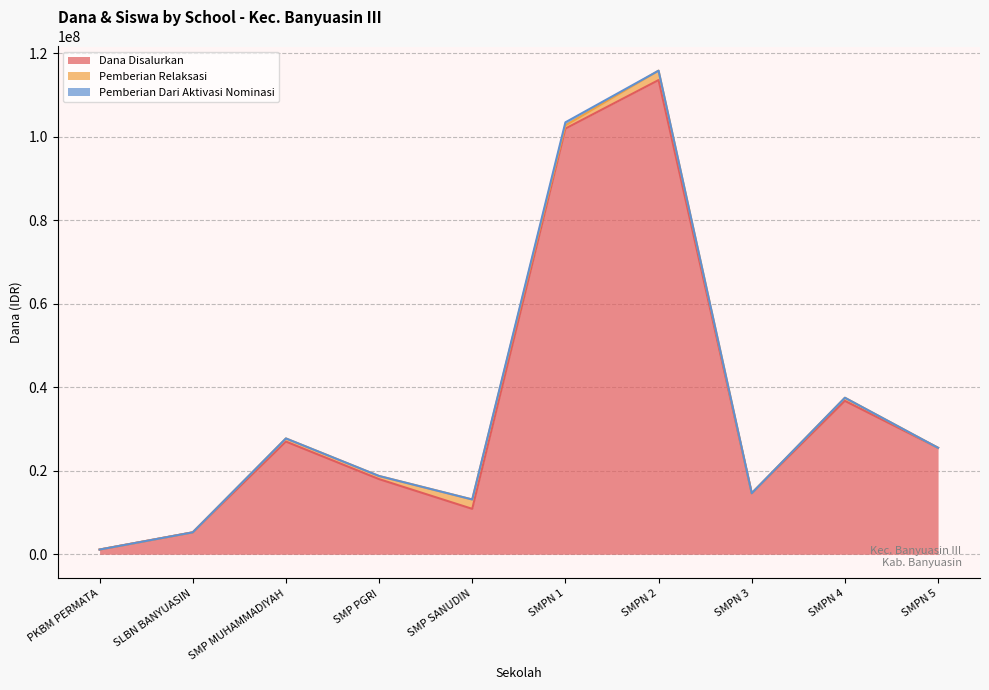

Reading left to right, transcribe all the data shown in this chart.

Dana Disalurkan: 1125000	5250000	27000000	18000000	10875000	102000000	113625000	14625000	36750000	25500000
Siswa Disalurkan: 1125000	5250000	27750000	18750000	13125000	102750000	115875000	14625000	37500000	25500000
Pemberian: 1125000	5250000	27750000	18750000	13125000	103500000	115875000	14625000	37500000	25500000